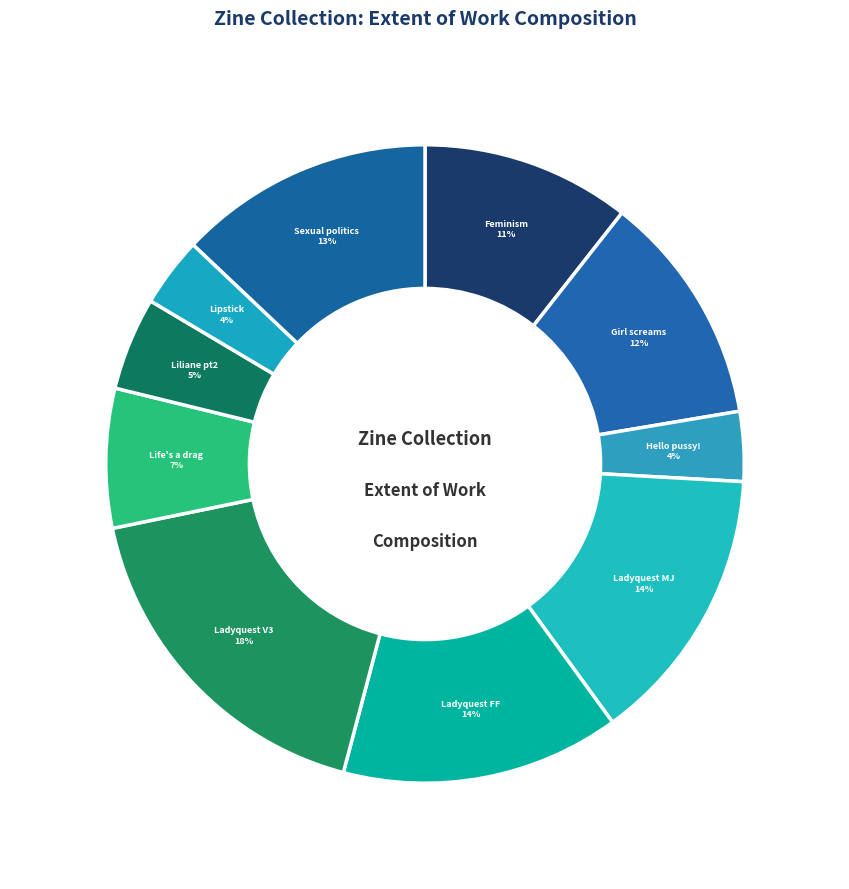

Which slice is the largest?

Ladyquest V3